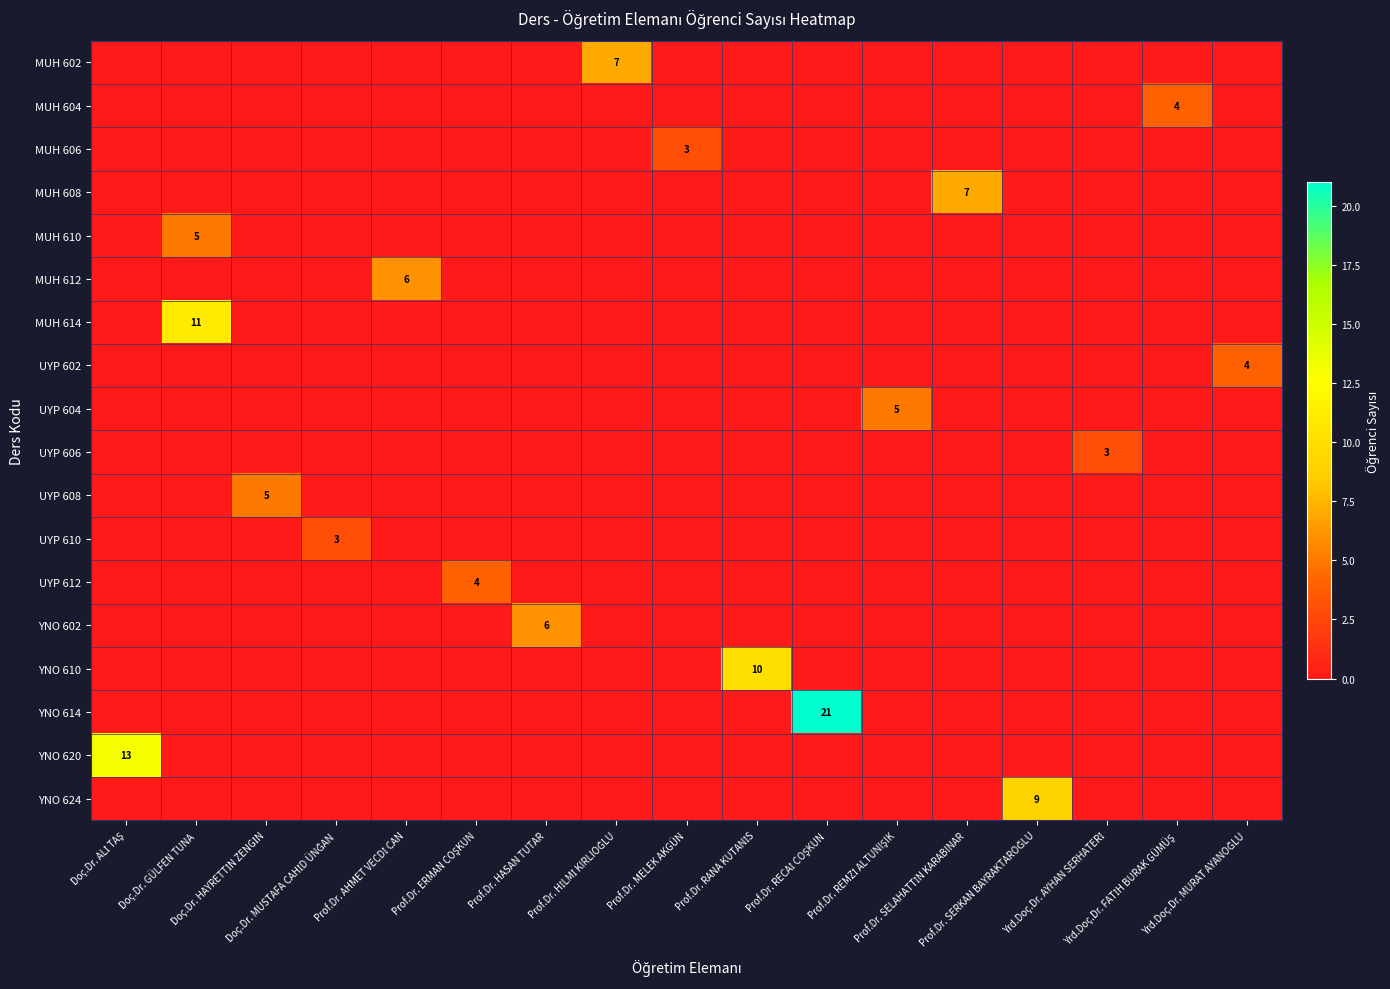

Which category has the lowest value across all series?

Doç.Dr. ALİ TAŞ